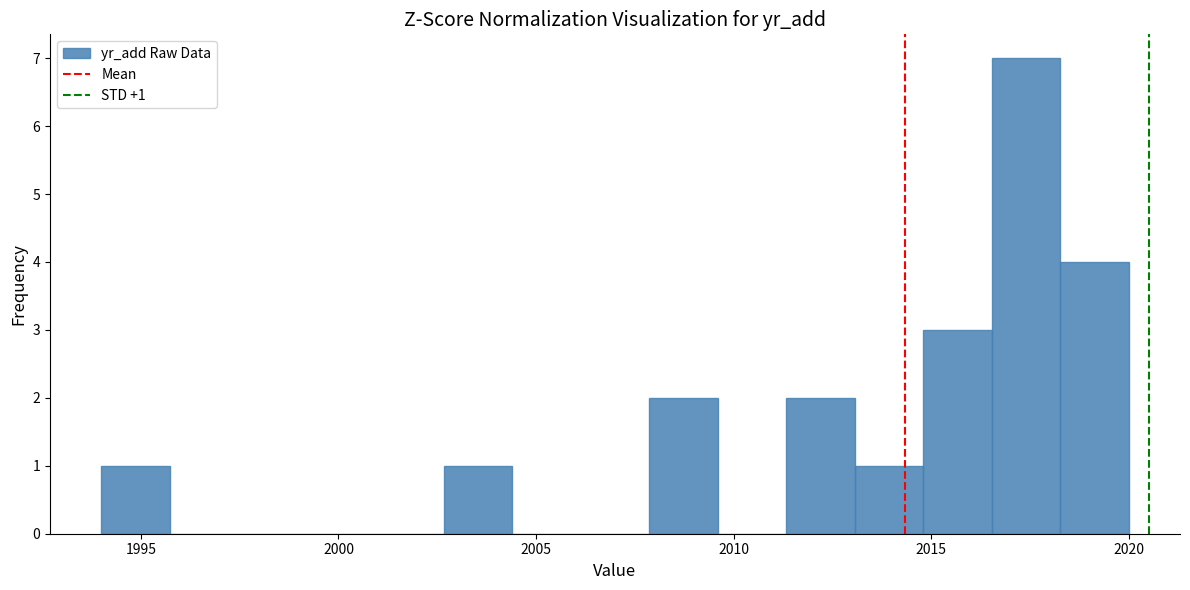

Around what value on the x-axis is the tallest bar? Give the approximate position of its centre, as read against the axis.

2017.5